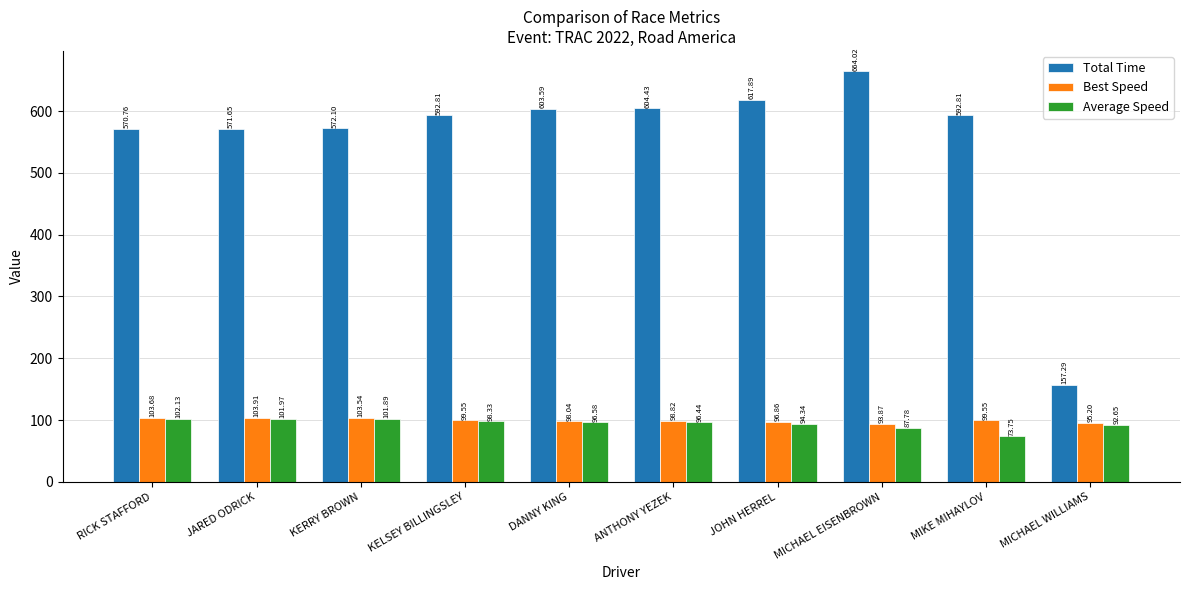

List the series in order of their peak value, highest first.

Total Time, Best Speed, Average Speed